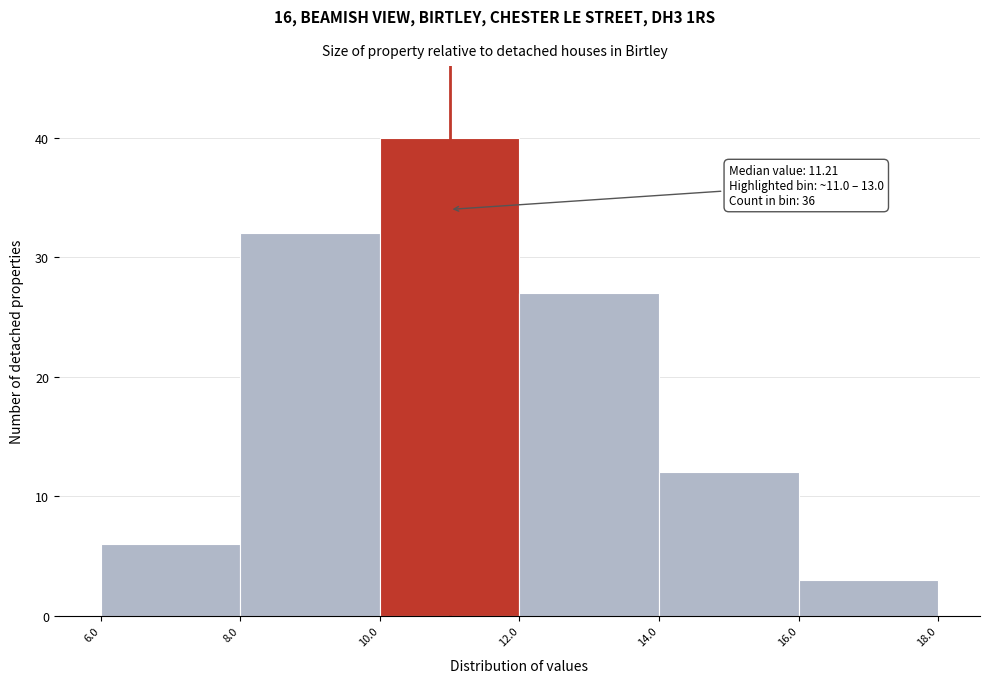

Over which range of the x-axis is the bar tallest?

10.0 to 12.0